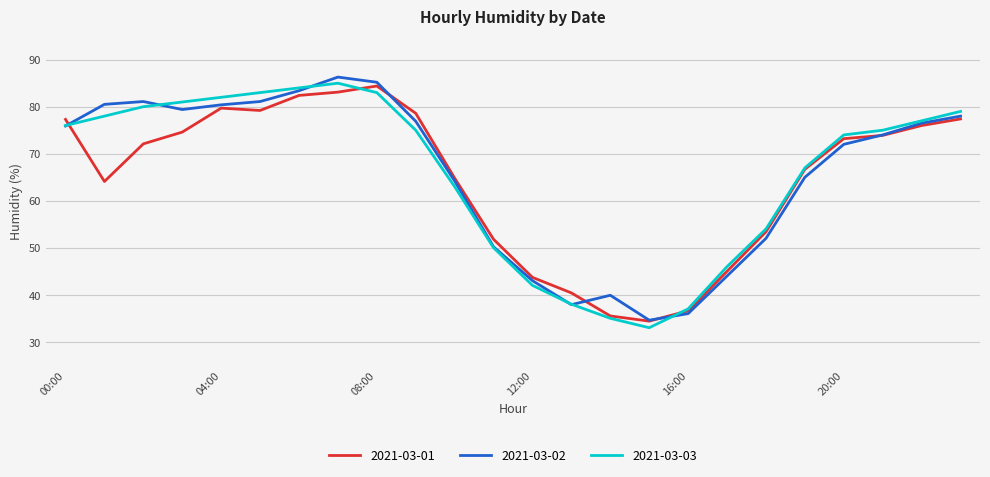

What is the maximum value for 2021-03-01?

84.4